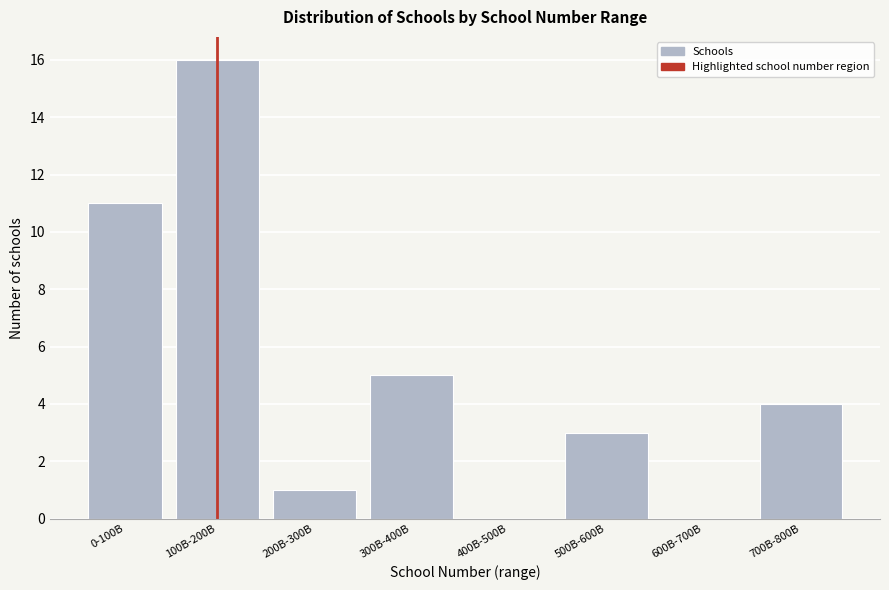

Reading left to right, list all the values displayed in this chart.

0-100B=11	100B-200B=16	200B-300B=1	300B-400B=5	400B-500B=0	500B-600B=3	600B-700B=0	700B-800B=4